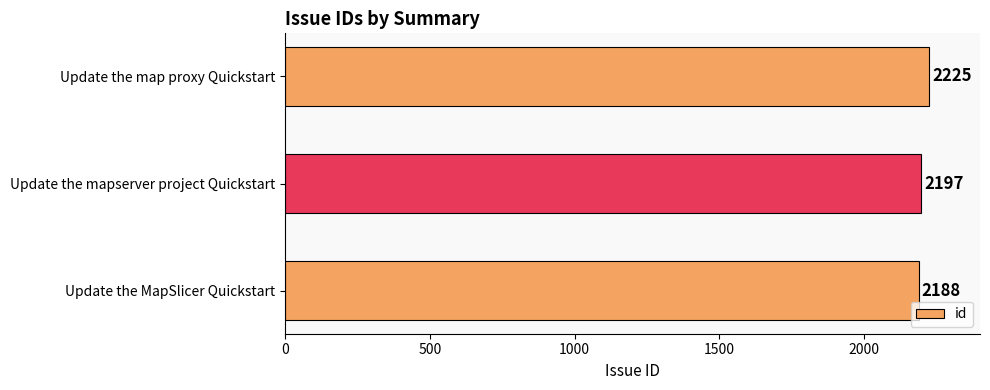

Between Update the MapSlicer Quickstart and Update the map proxy Quickstart, which is larger?

Update the map proxy Quickstart